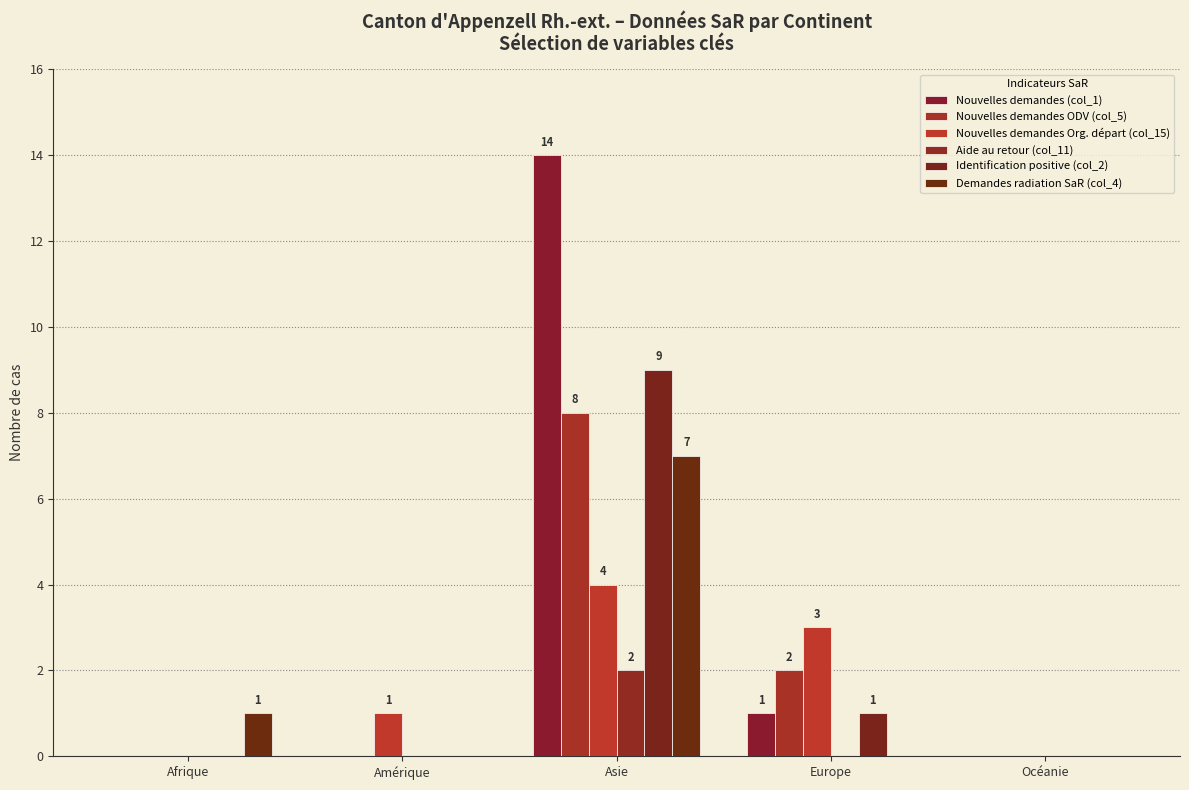

What value does the Nouvelles demandes Org. départ (col_15) series have at Asie?

4